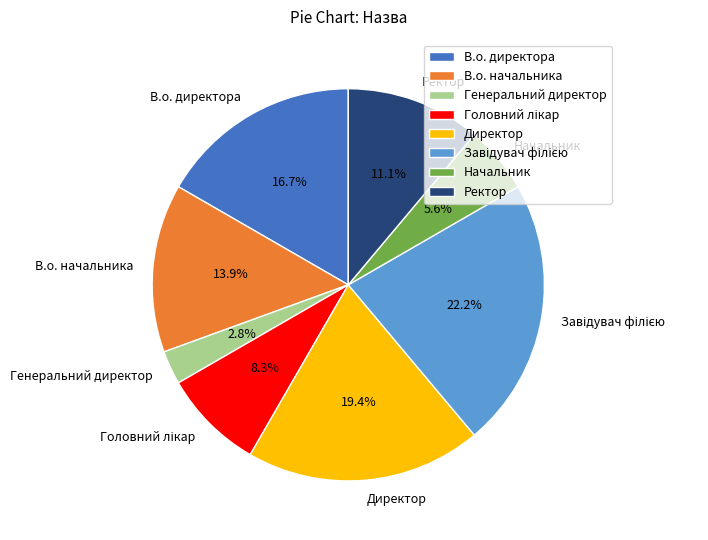

Which has a higher value, Генеральний директор or Начальник?

Начальник